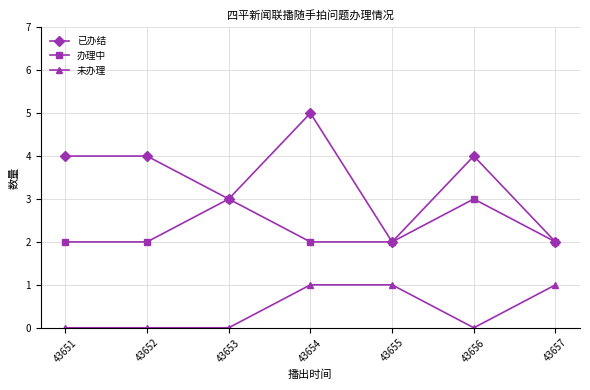

Reading left to right, transcribe all the data shown in this chart.

已办结: 43651=4	43652=4	43653=3	43654=5	43655=2	43656=4	43657=2
办理中: 43651=2	43652=2	43653=3	43654=2	43655=2	43656=3	43657=2
未办理: 43651=0	43652=0	43653=0	43654=1	43655=1	43656=0	43657=1